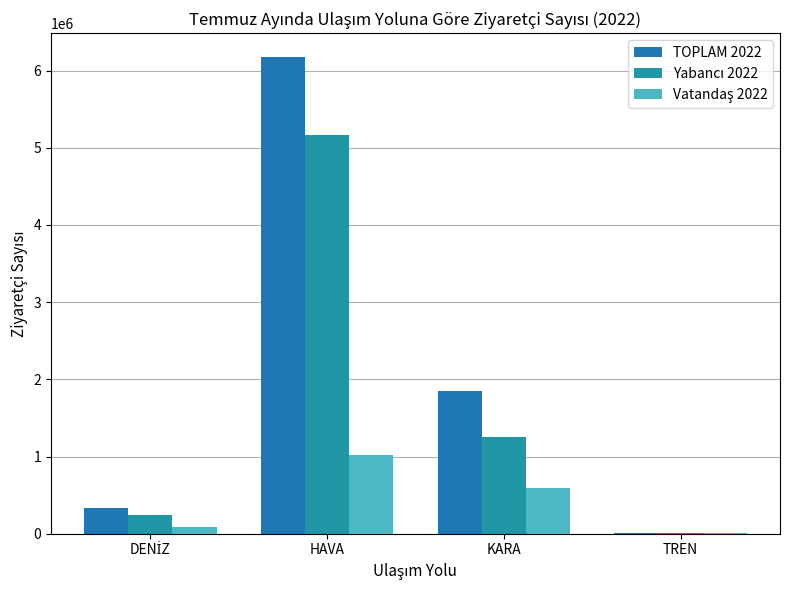

Count the number of data series in this chart.

3